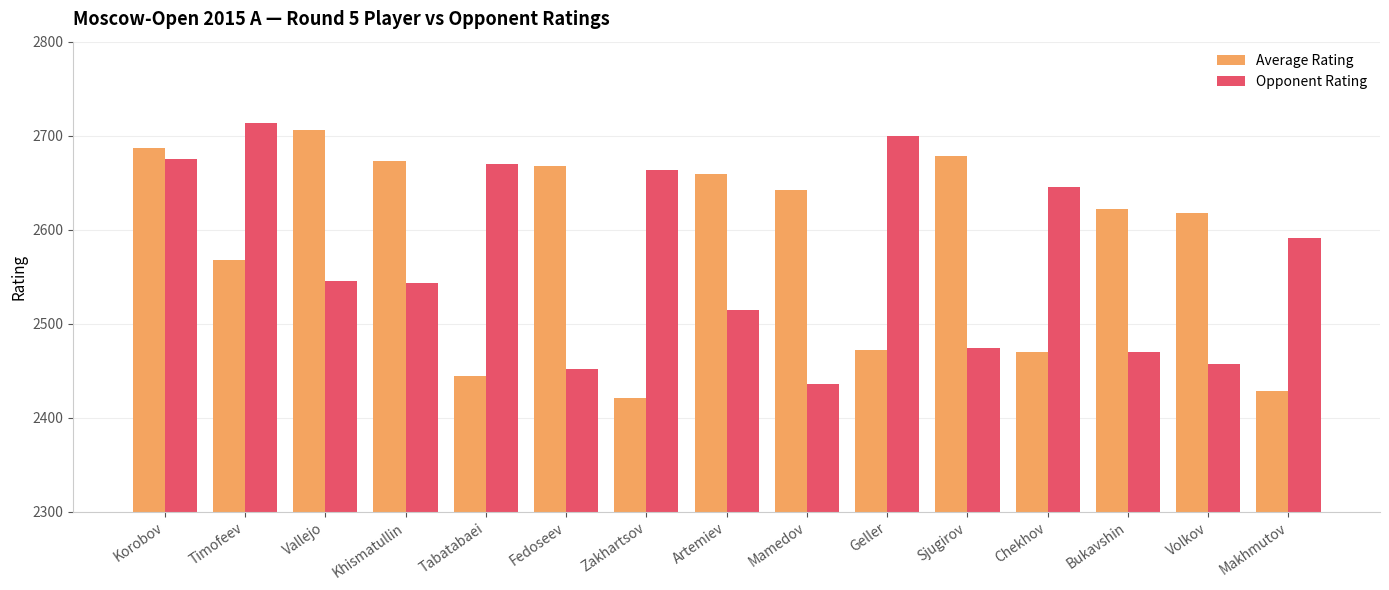

Which category has the highest value in the Average Rating series?

Vallejo